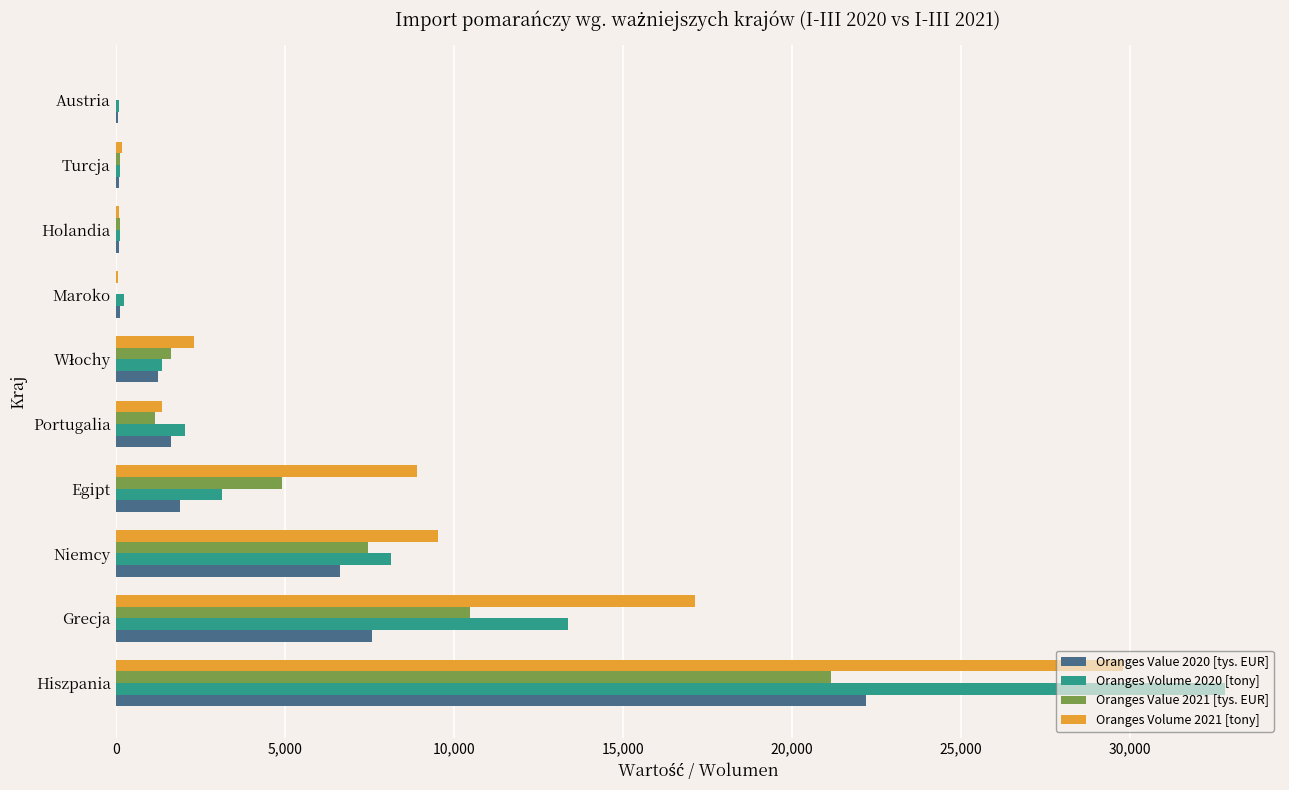

Which series changed the most between Hiszpania and Portugalia?

Oranges Volume 2020 [tony]